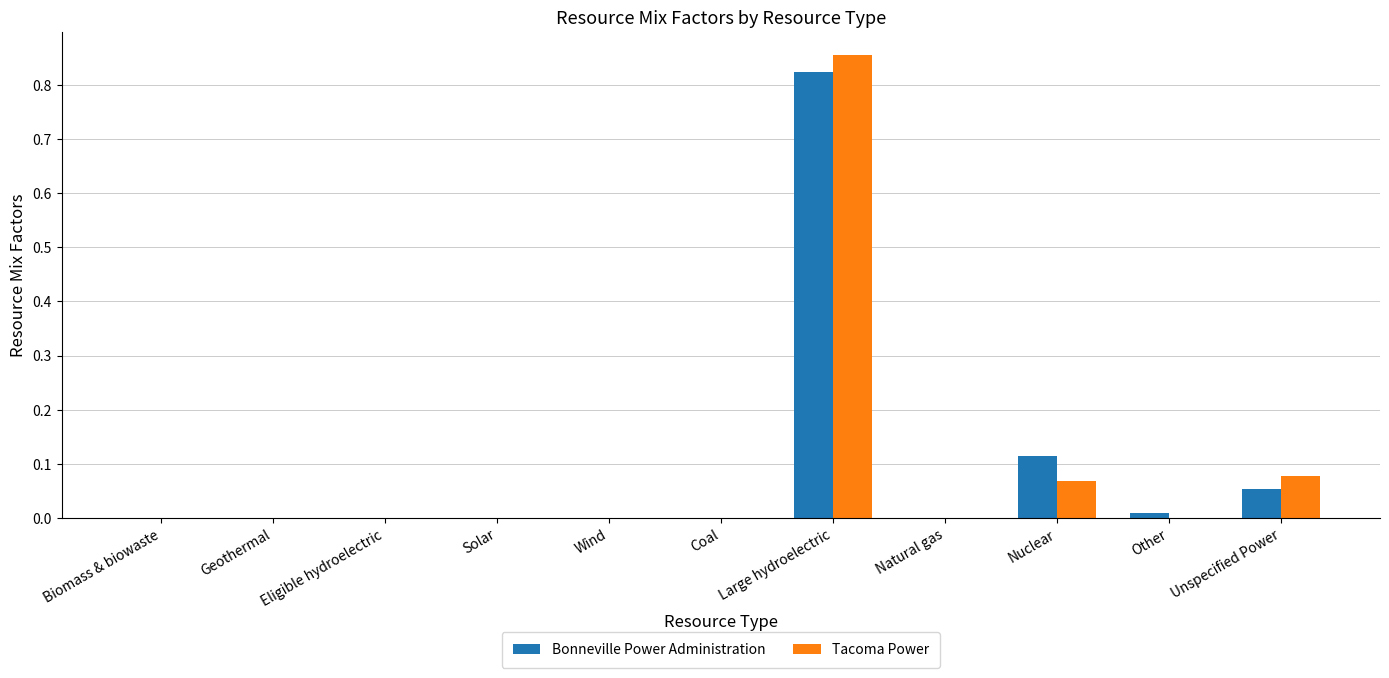

At which category is the sum across all series the highest?

Large hydroelectric